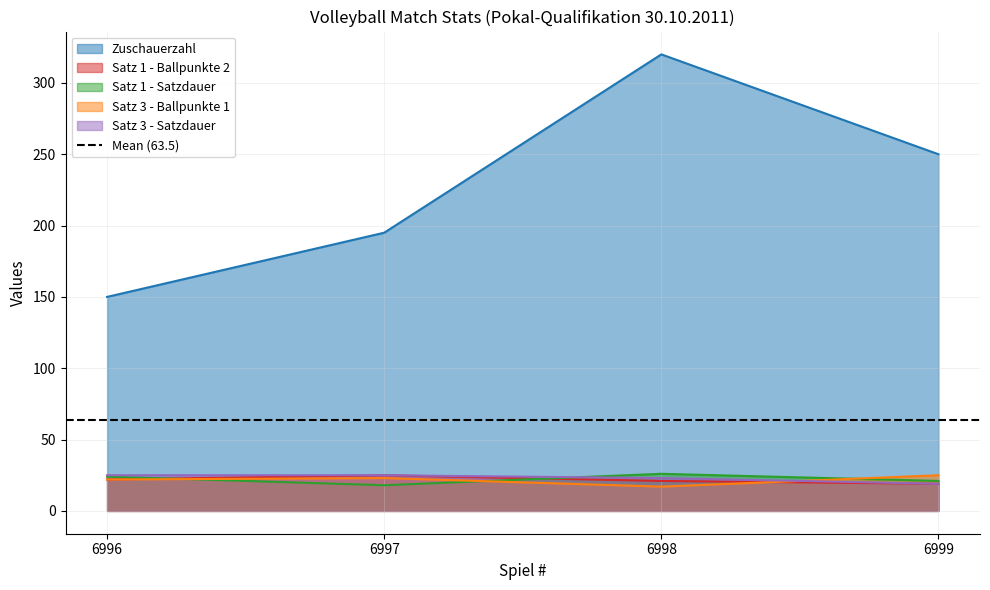

True or false: Zuschauerzahl has more than 0 interior local peaks.

True